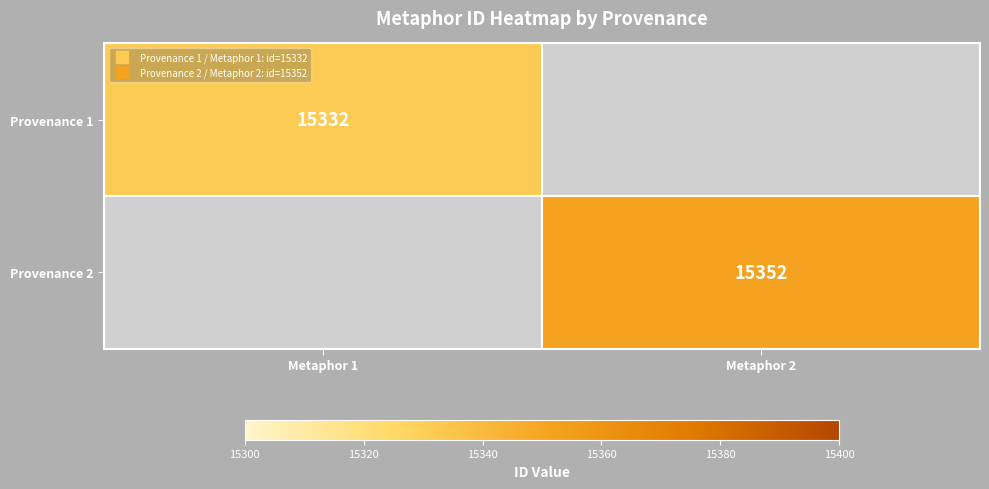

What is the maximum value shown in the chart?

15352.0